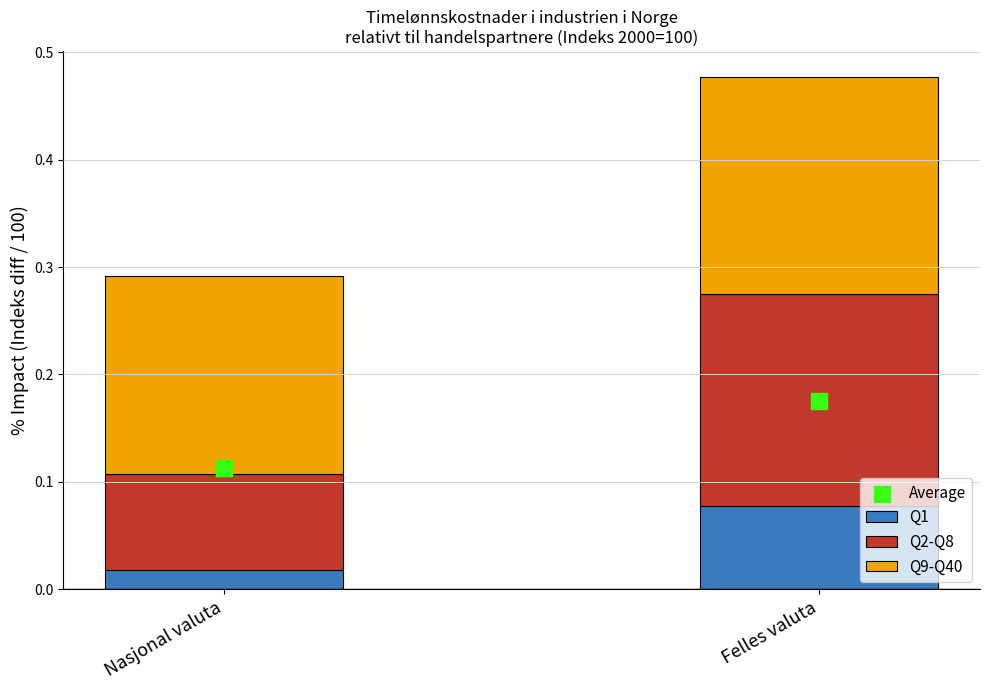

Which series has the largest Y range (max minus min)?

Q2-Q8